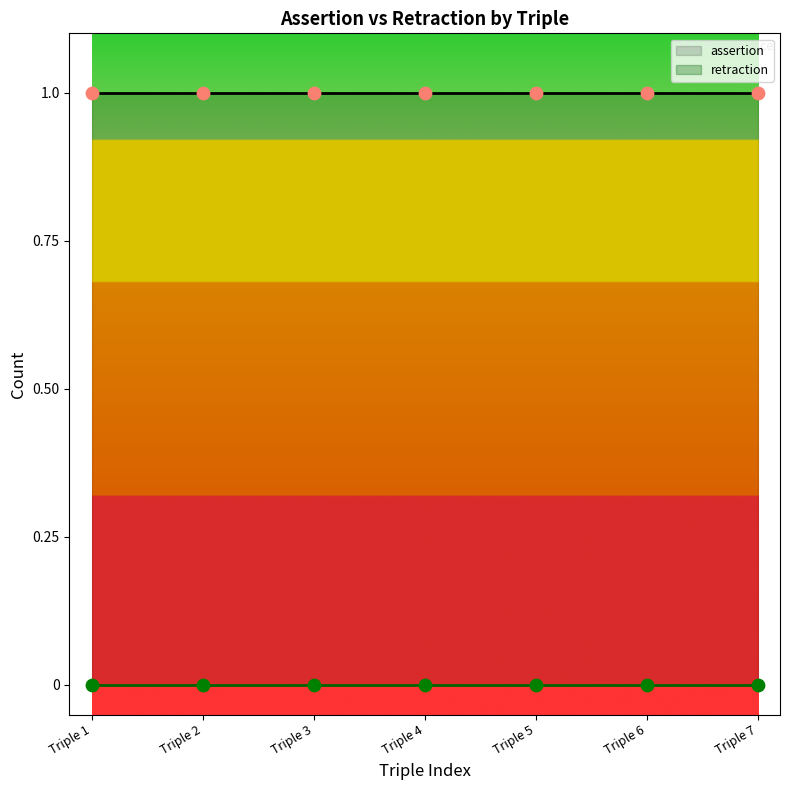

Which series has the widest spread of Y values?

assertion